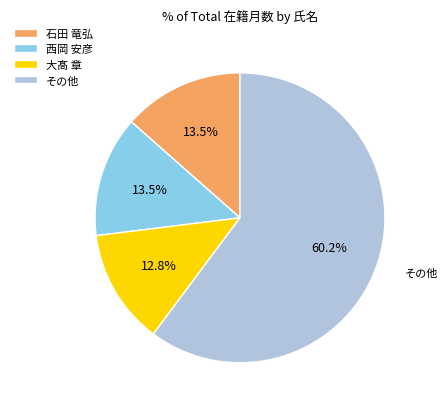

Which slice is the largest?

その他